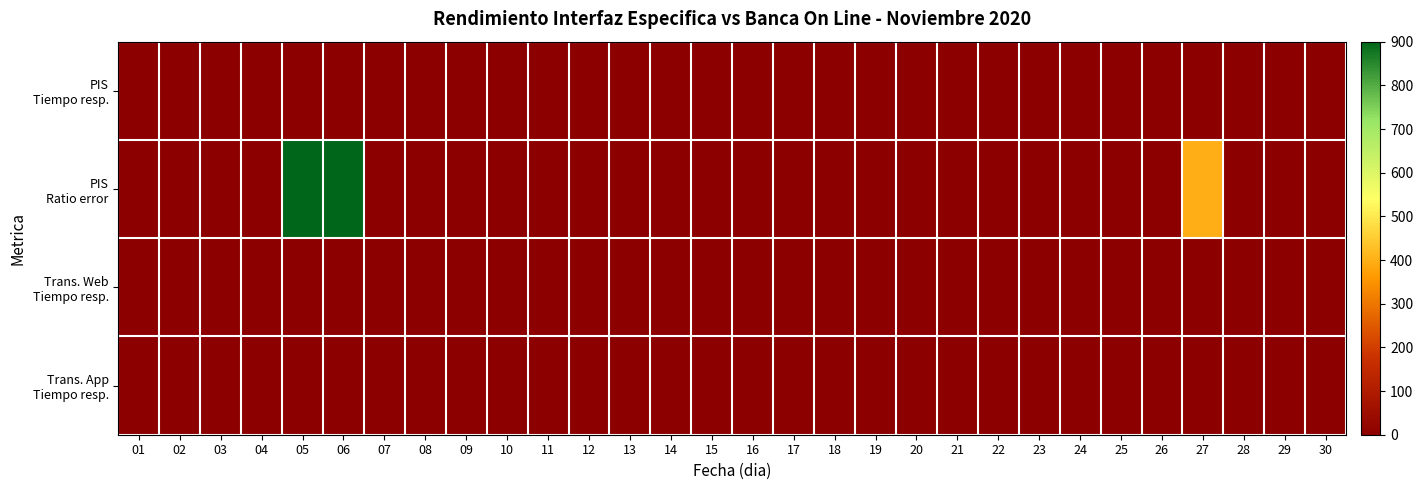

How many categories are shown in the chart?

30